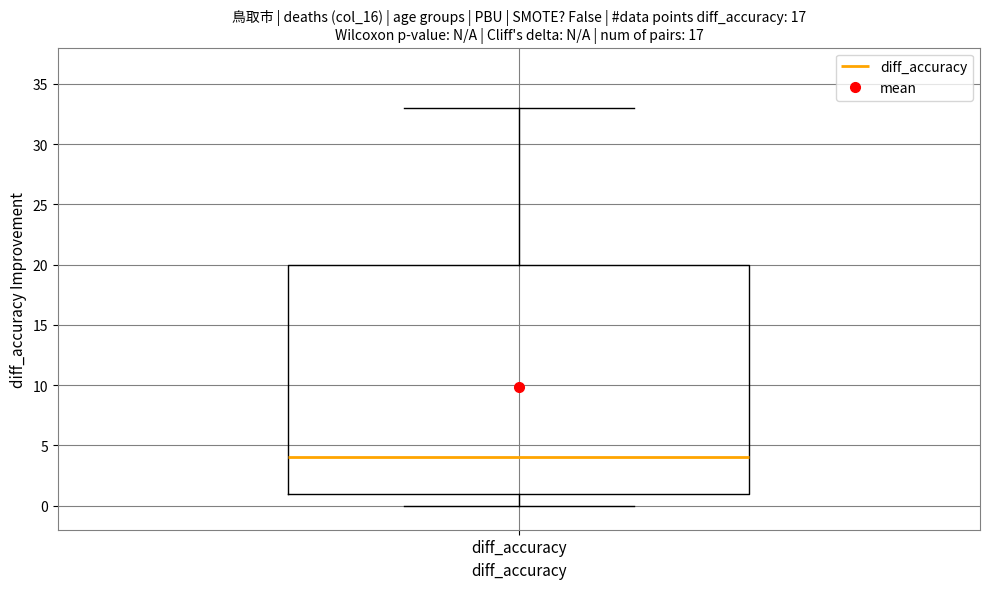

Where is the lower edge of the box for diff_accuracy on the y-axis? The values are not printed on the chart, so give them approximately, as read against the axis.

1